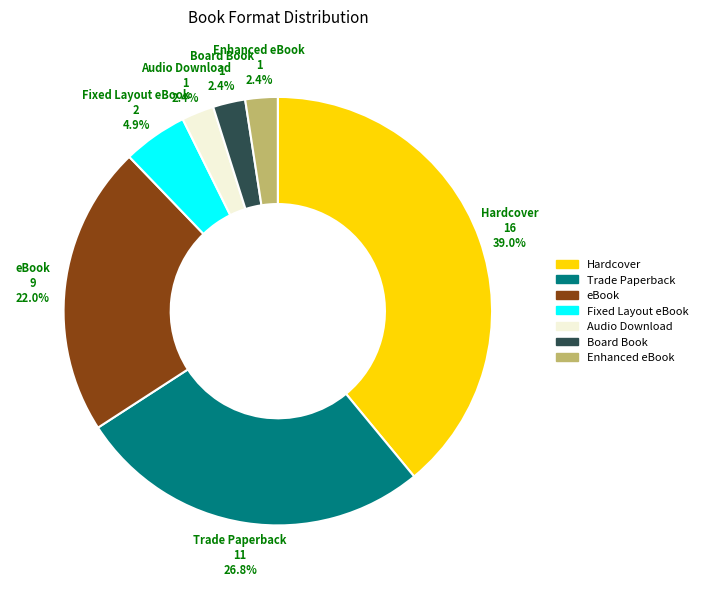

Which slice is the largest?

Hardcover